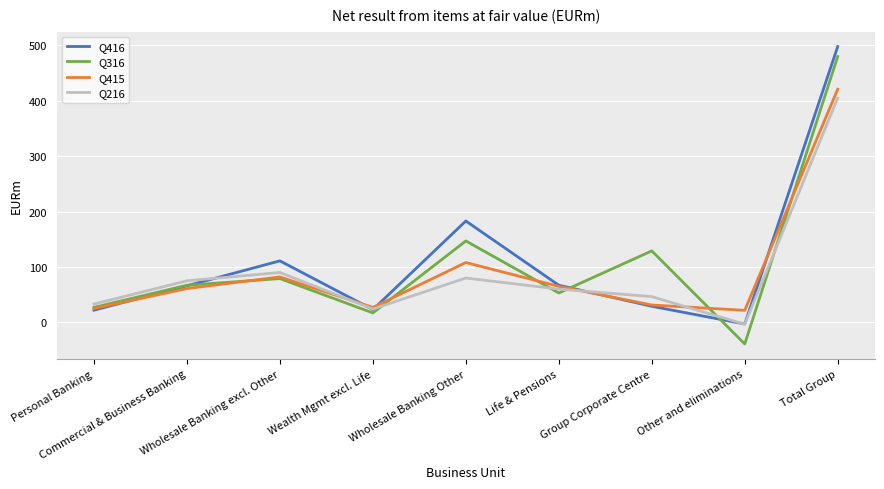

Which series has the widest spread of values?

Q316